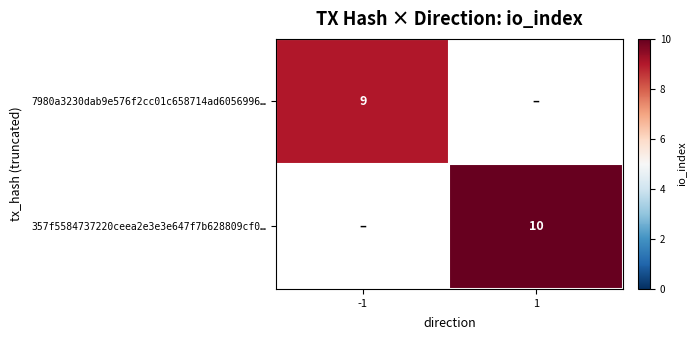

True or false: 357f5584737220ceea2e3e3e647f7b628809cf0… has a value of 10 at 1.

True